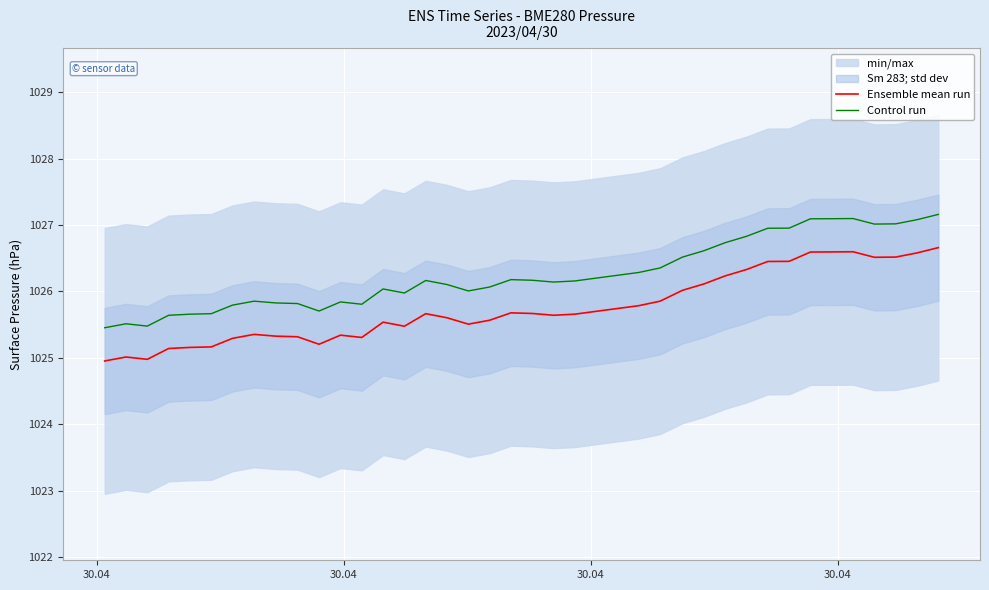

True or false: Control run and Ensemble mean run intersect in this chart.

False